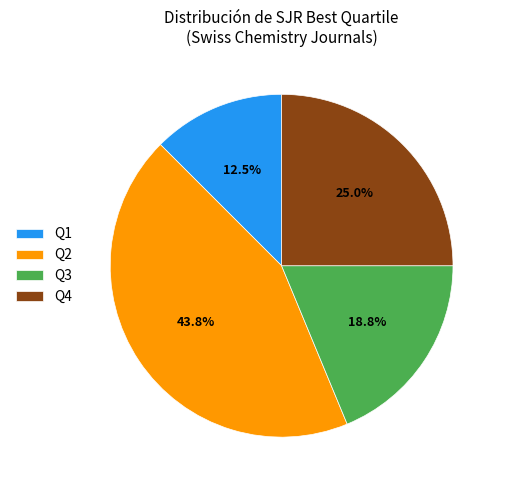

Is the sum of Q3 and Q4 greater than half?

No